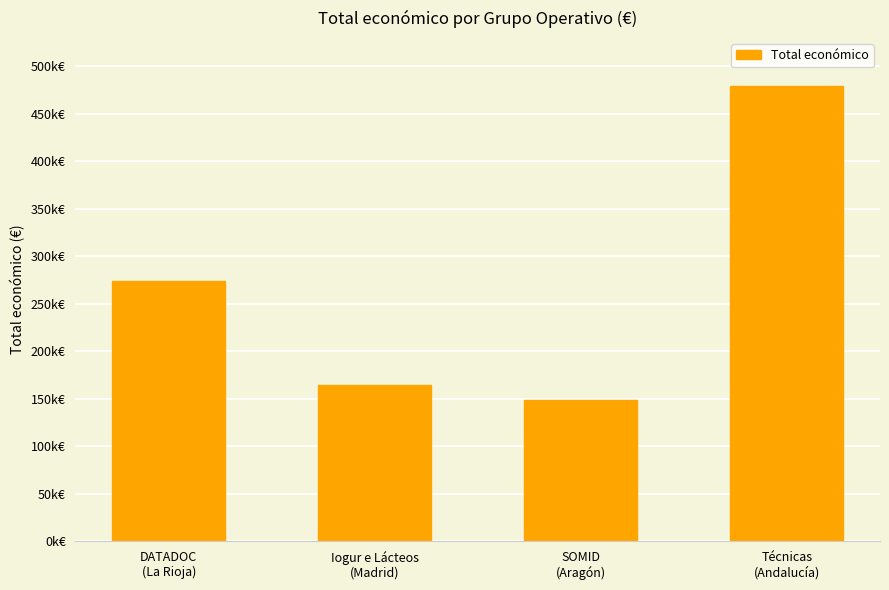

What is the average value?

266716